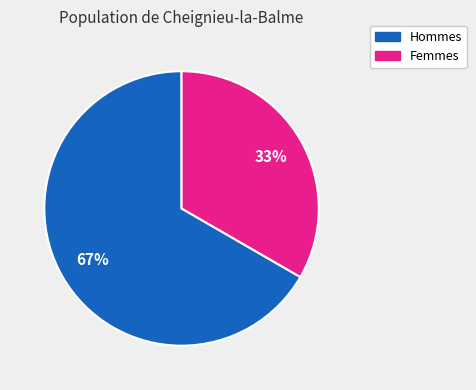

To the nearest percent, what is the average slice percentage?

50%